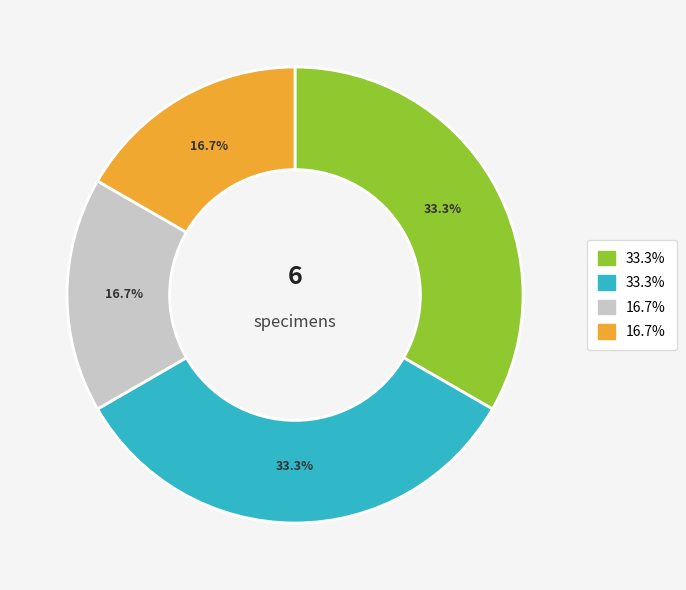

To the nearest percent, what is the difference between the largest and smallest slice percentages?

17%